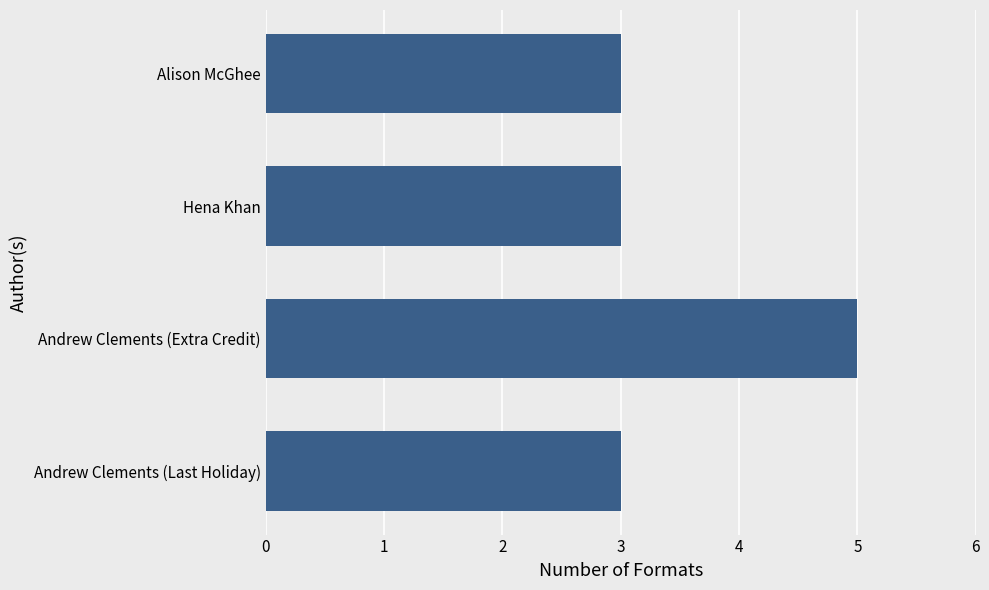

Which label corresponds to the largest value in the chart?

Andrew Clements (Extra Credit)